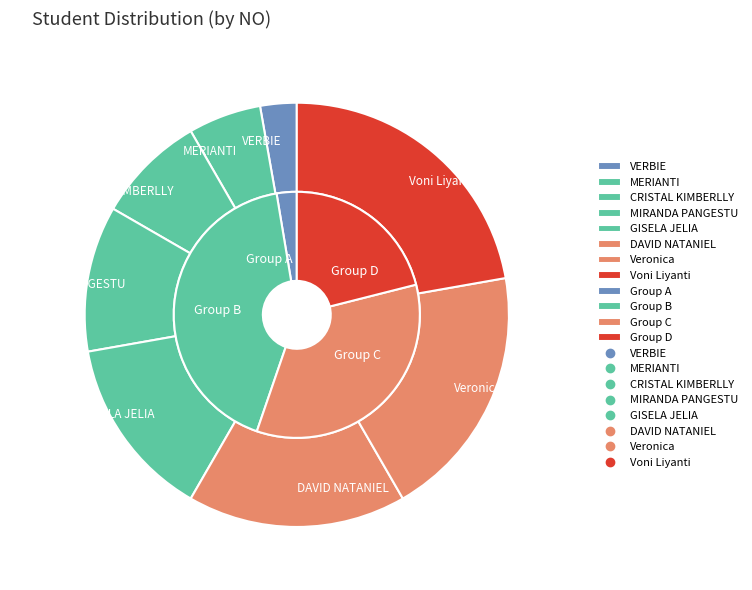

What is the largest slice in the pie chart?

Voni Liyanti